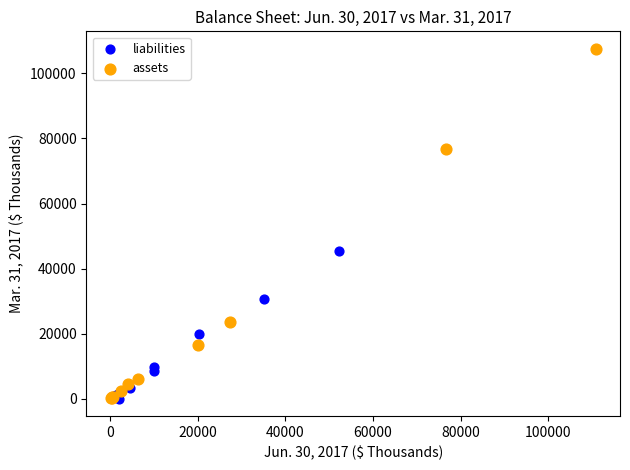

Which series has the widest spread of Y values?

assets